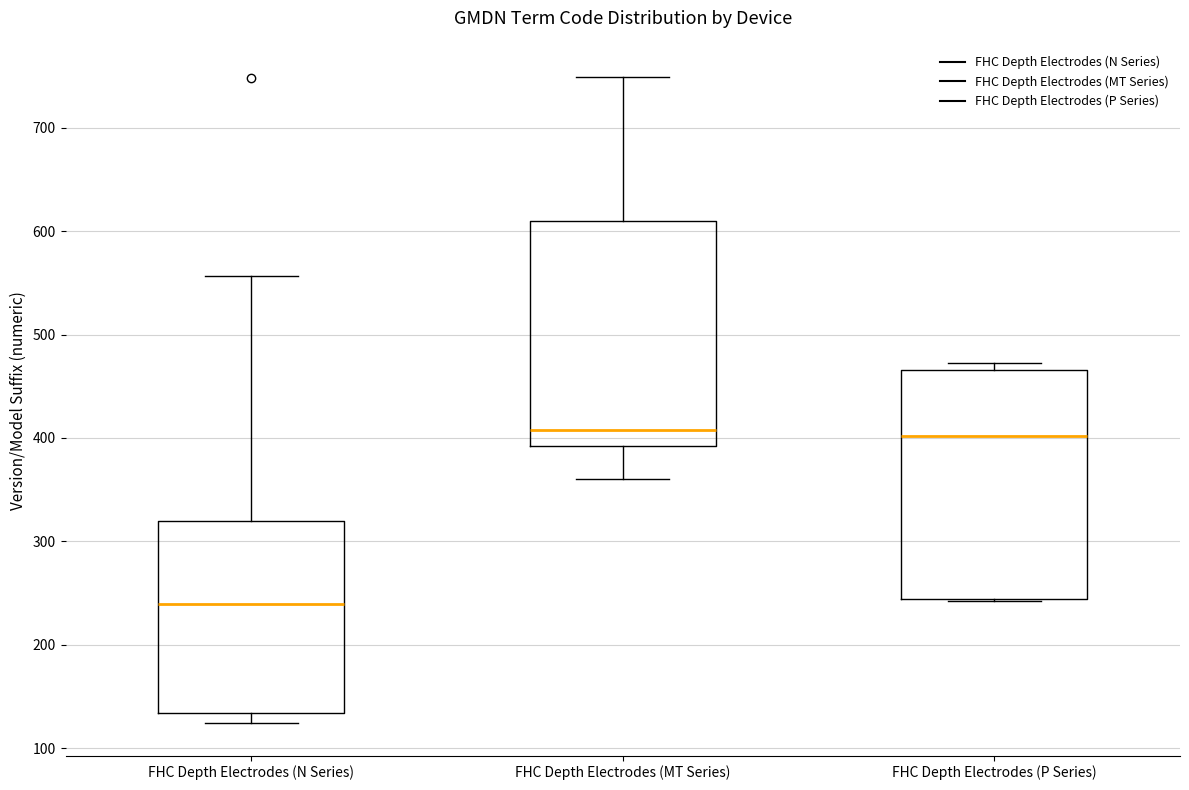

Which box has the lowest median line?

FHC Depth Electrodes (N Series)